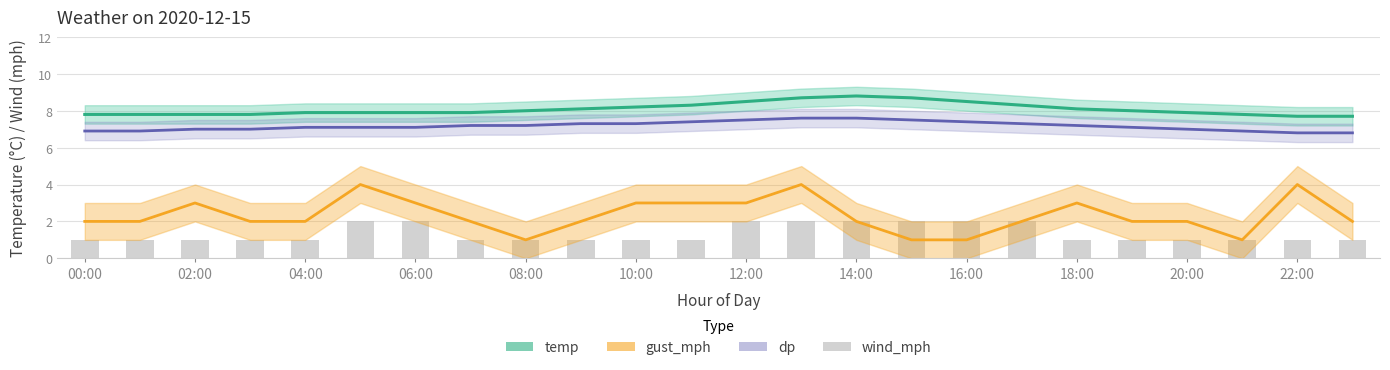

Which series changed the most between 00:00 and 19?

temp